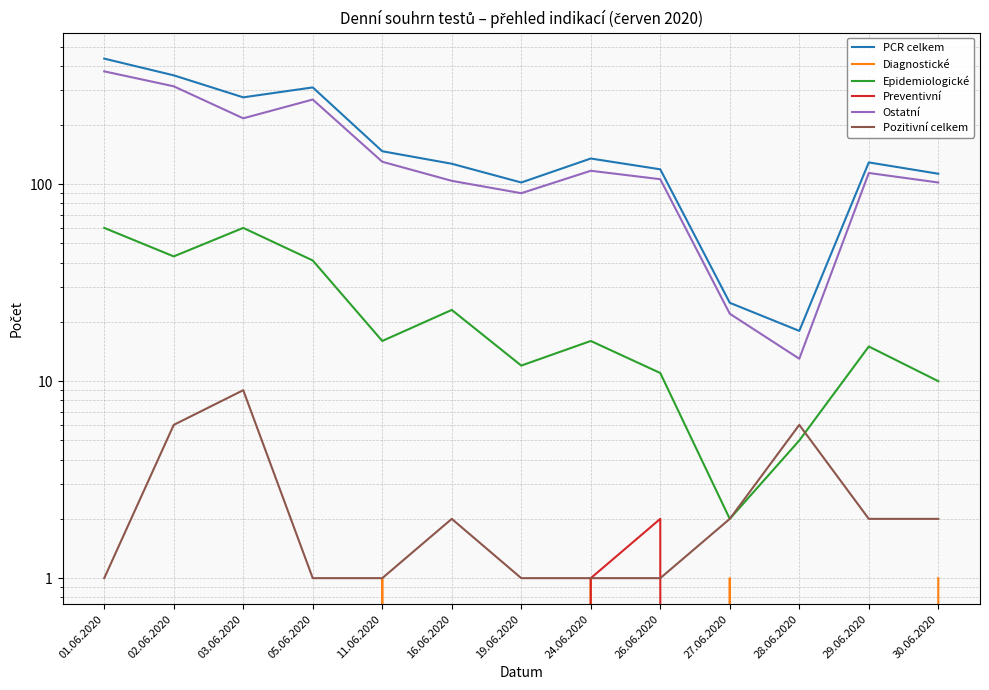

At which category is the sum across all series the highest?

01.06.2020